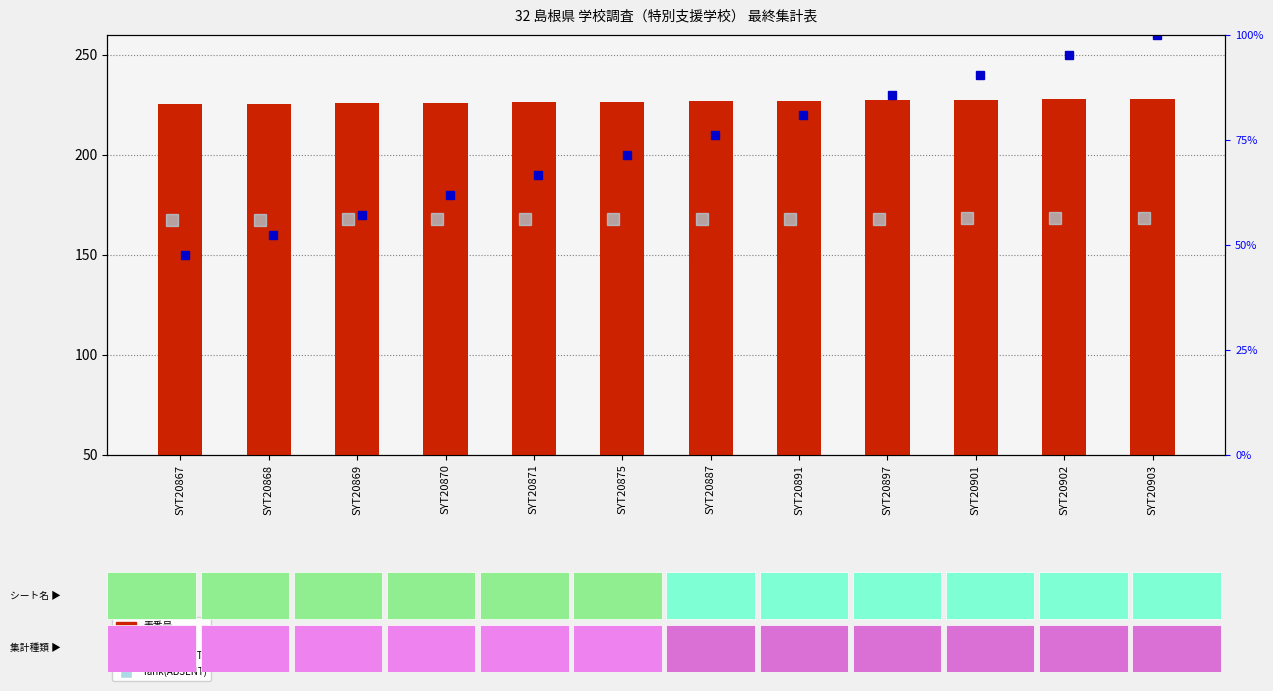

Rank the categories by value from lowest to highest.

SYT20867, SYT20868, SYT20869, SYT20870, SYT20871, SYT20875, SYT20887, SYT20891, SYT20897, SYT20901, SYT20902, SYT20903